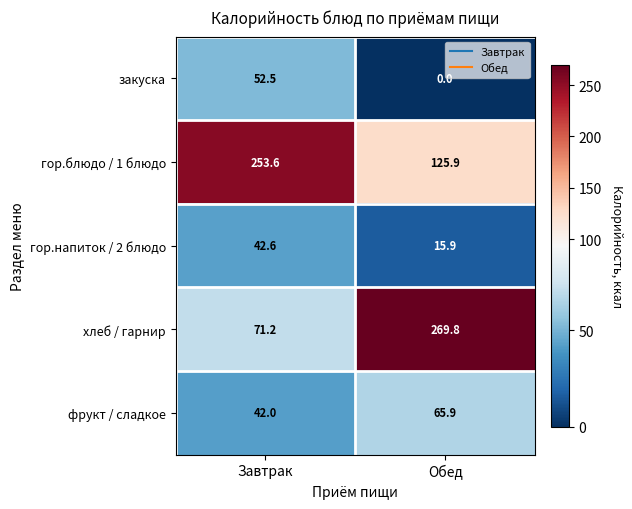

What is the difference between the закуска values at Обед and Завтрак?

52.5